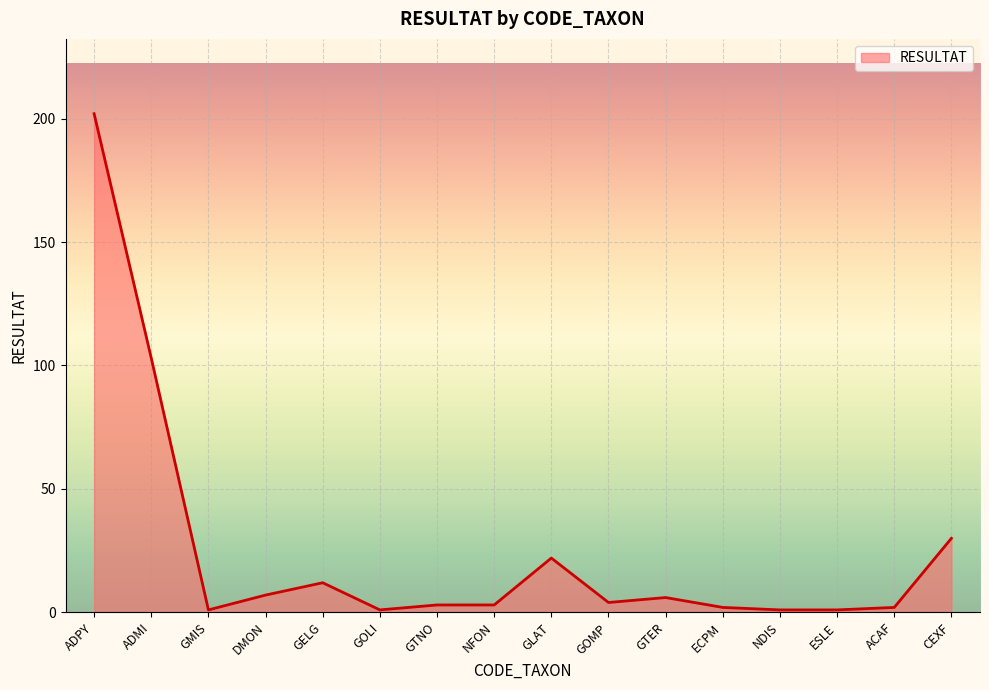

What is the greatest value displayed?

202